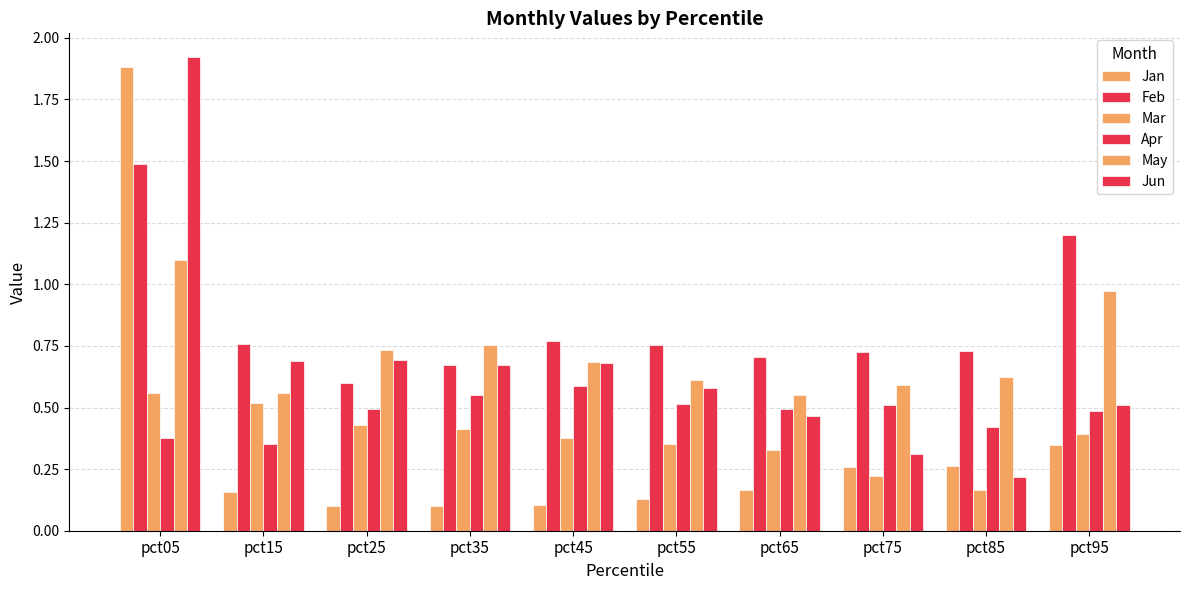

What is the lowest value of the Jun series?

0.2